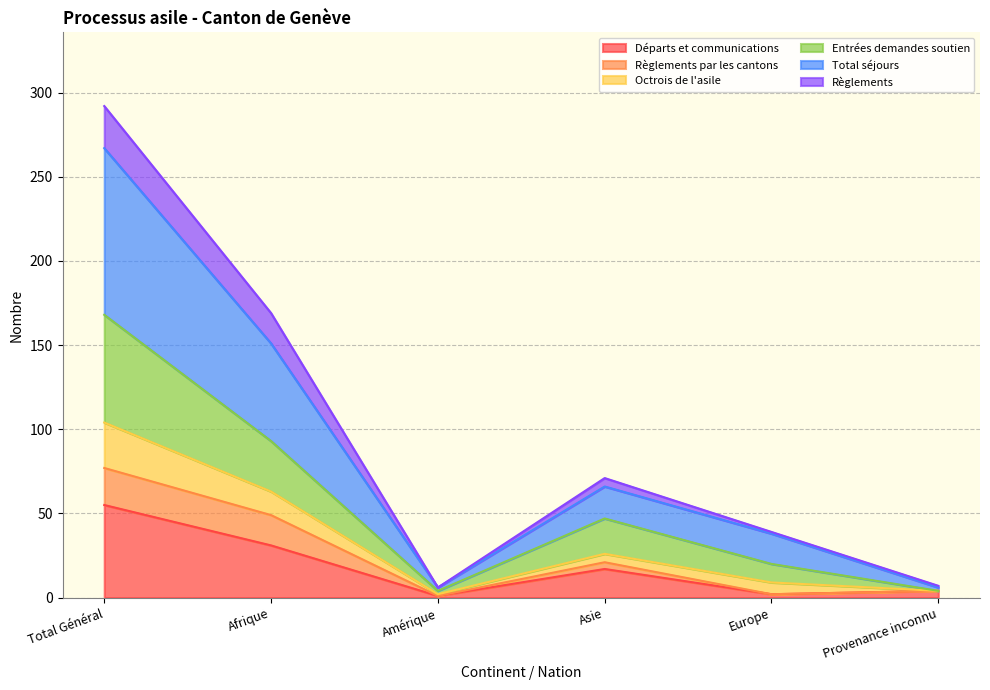

What is the sum of the Règlements par les cantons values at Provenance inconnu and Amérique?

5